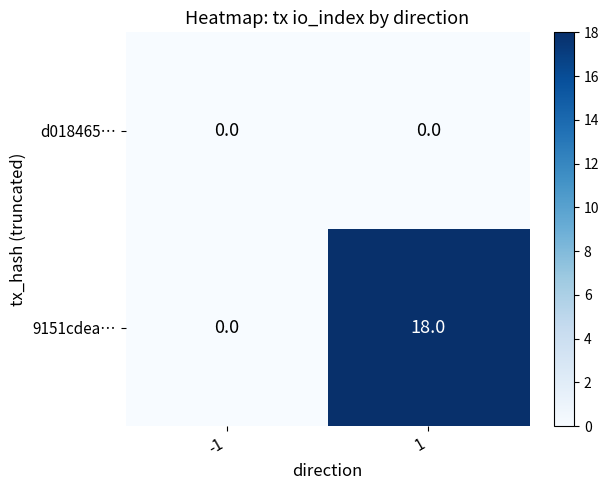

Reading right to left, list all the values displayed in this chart.

d018465…: 1=0	-1=0
9151cdea…: 1=18	-1=0